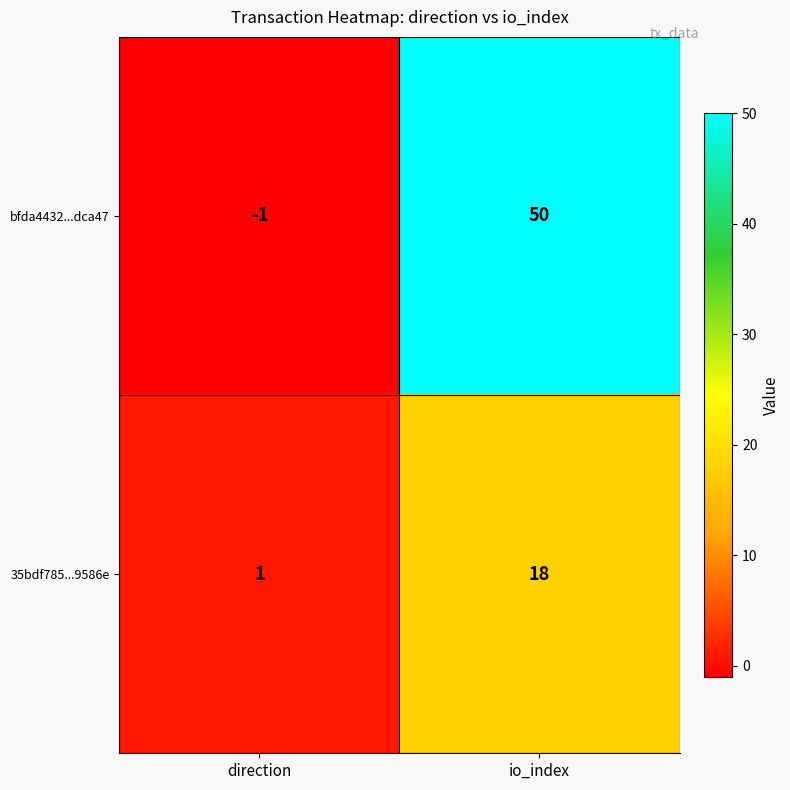

At how many categories does at least one series exceed 17?

1